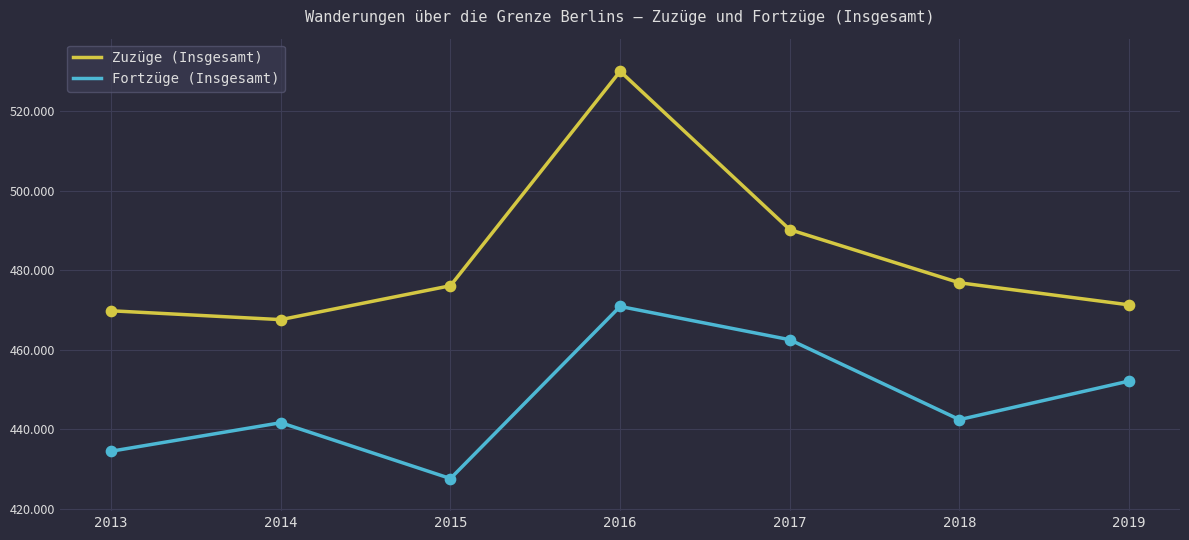

Is this an area chart (filled region under the line)?

No